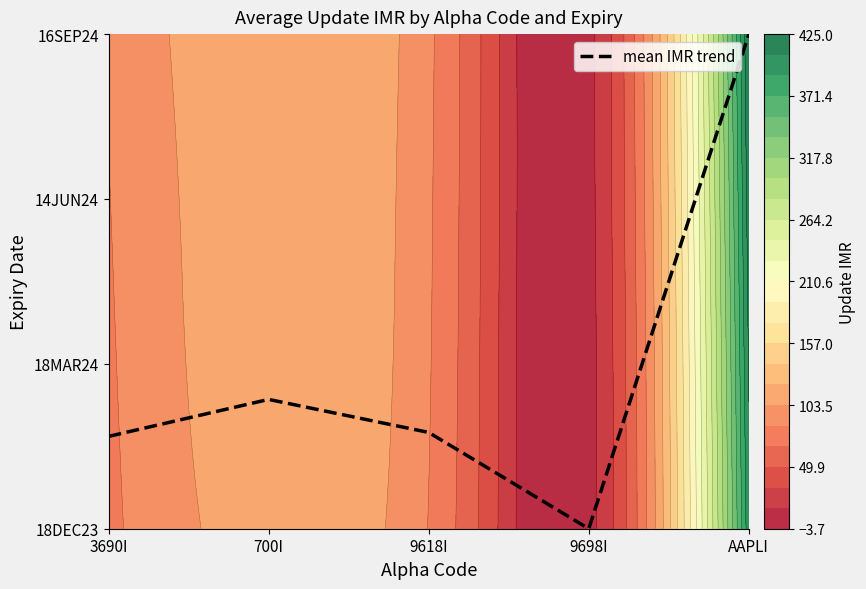

Which category has the lowest value across all series?

9698I